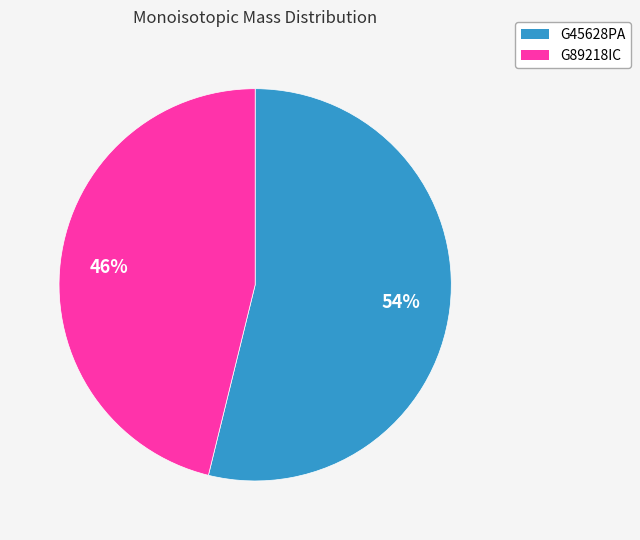

Does G45628PA represent more than half of the total?

Yes